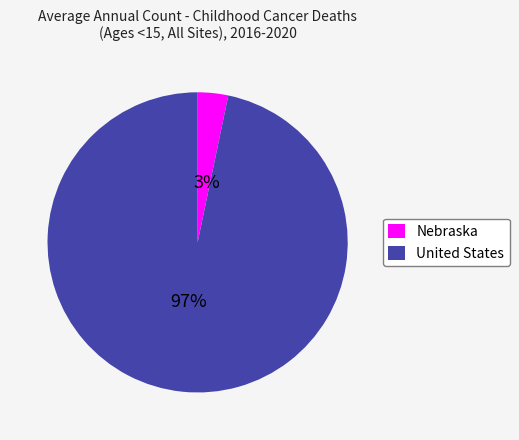

Is it true that Nebraska is 3% of the pie?

True